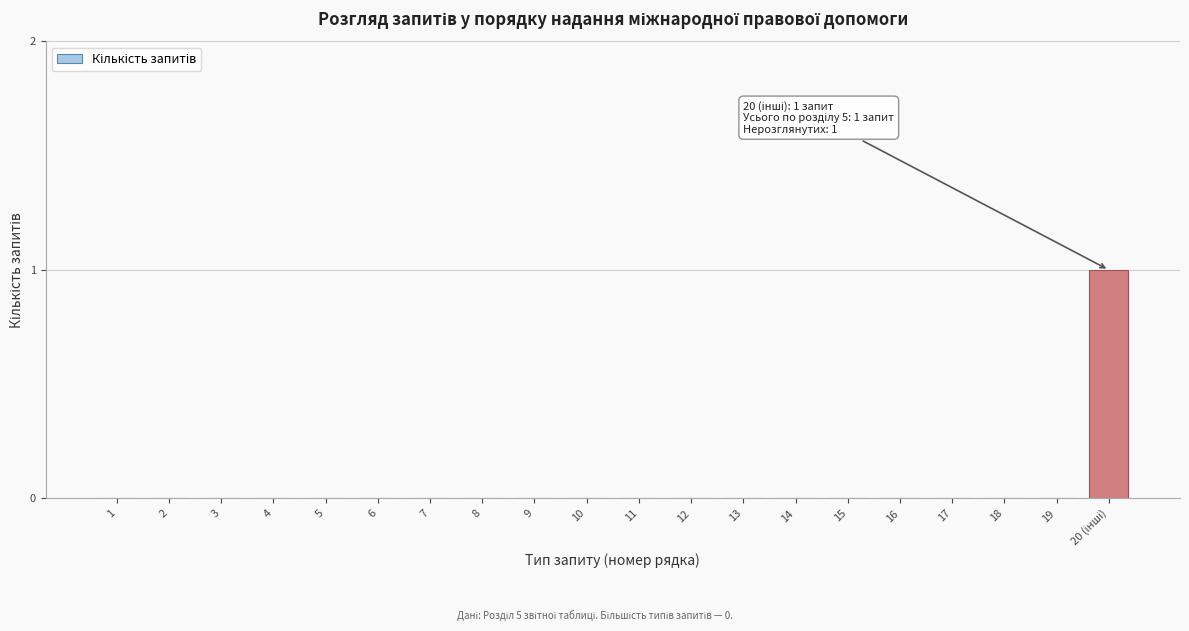

The chart shows a value of -1 at 17. True or false?

False